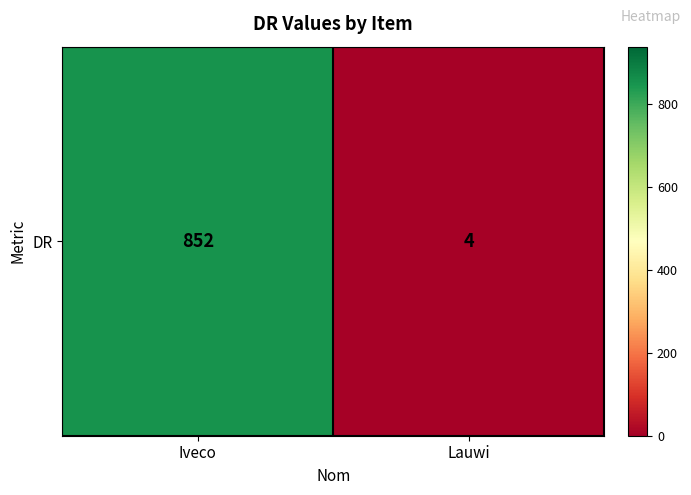

Which category has the lowest value across all series?

Lauwi